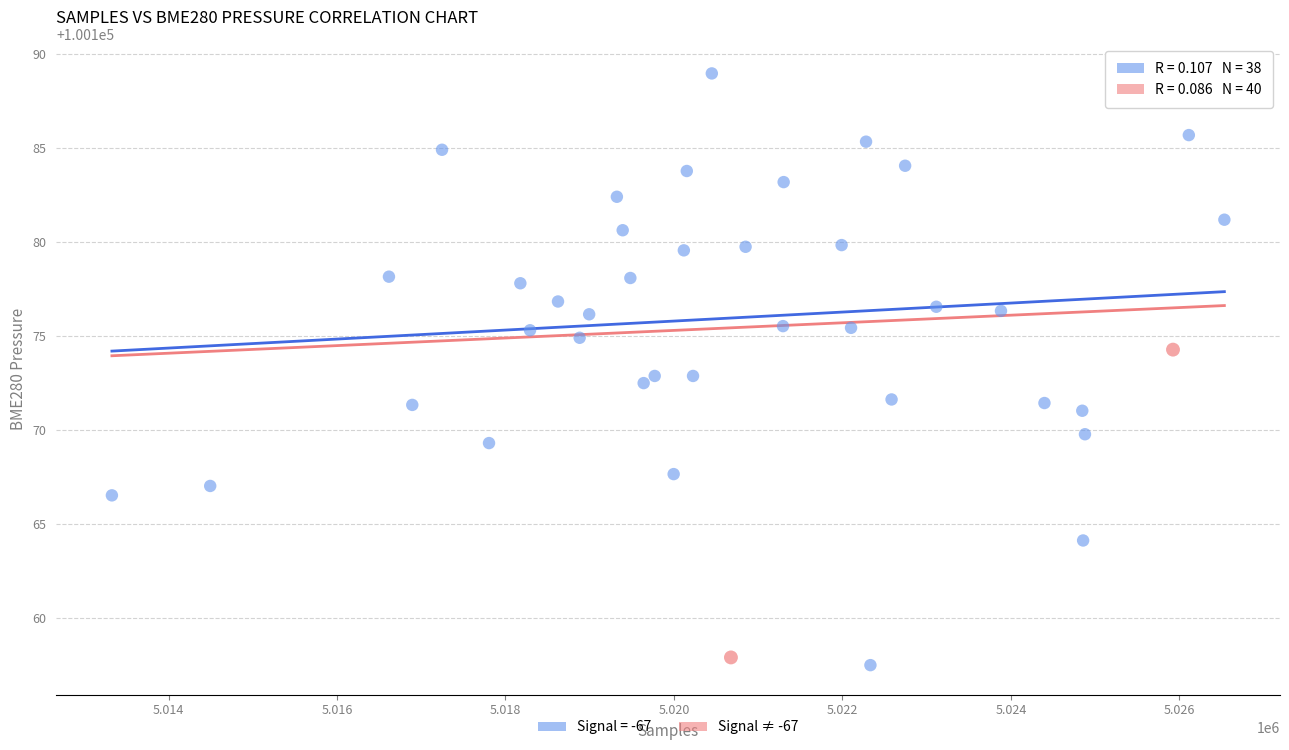

What are all the series names shown in the legend?

Signal = -67, Signal ≠ -67